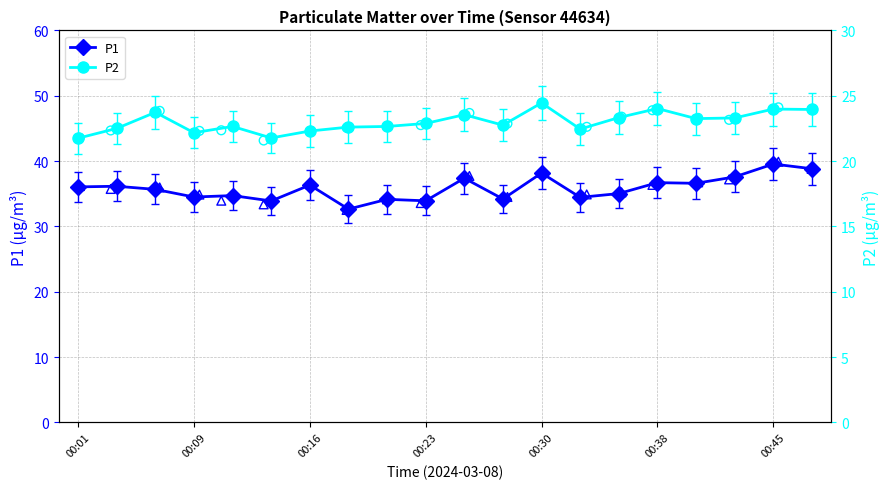

Which series has the largest Y range (max minus min)?

P1